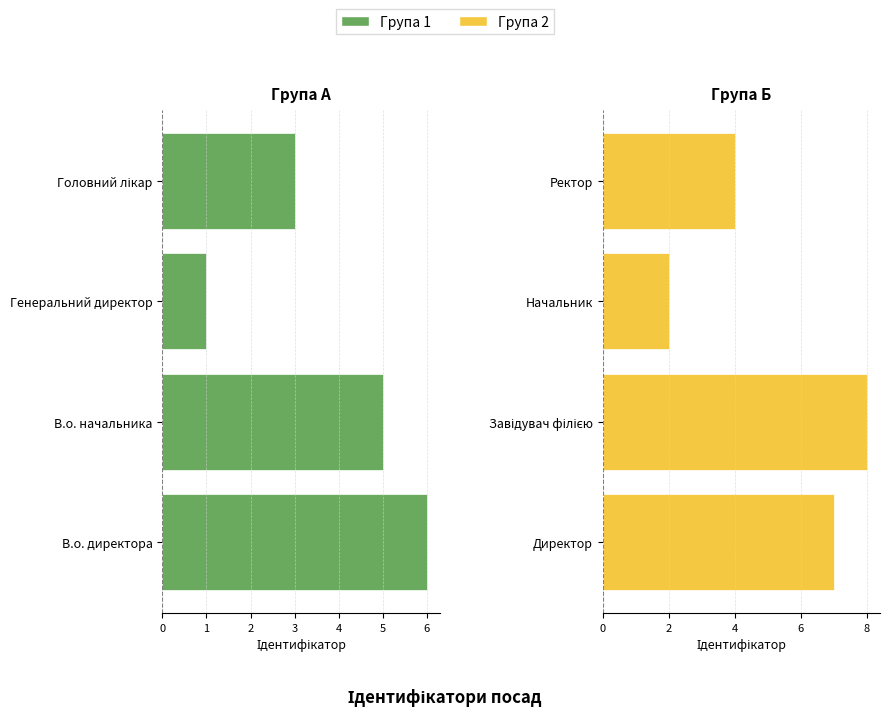

At how many categories does at least one series exceed 7?

1